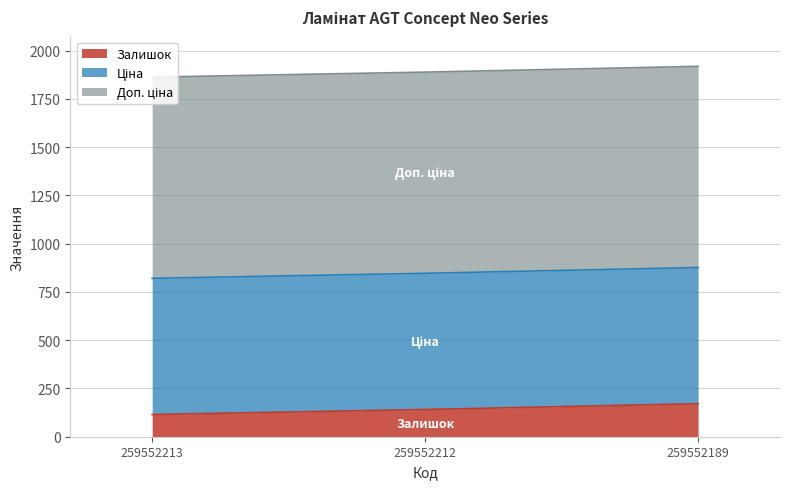

Reading left to right, extract all data points from this chart.

Залишок: 115.0	141.0	171.0
Ціна: 705.5	705.5	705.5
Доп. ціна: 1042.0	1042.0	1042.0